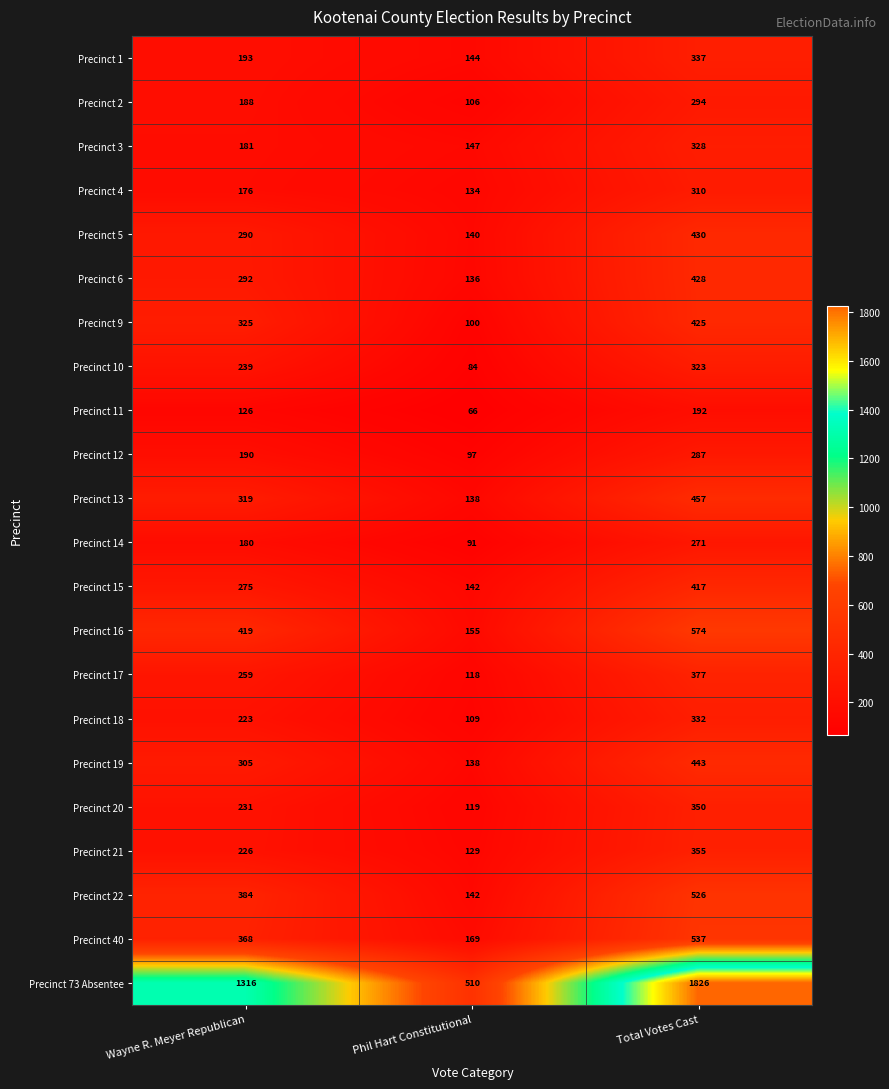

Count the number of data series in this chart.

22